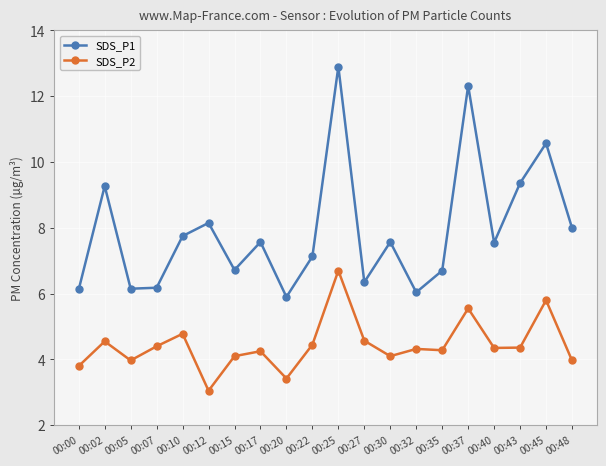

How many values in the SDS_P1 series exceed 7?

12